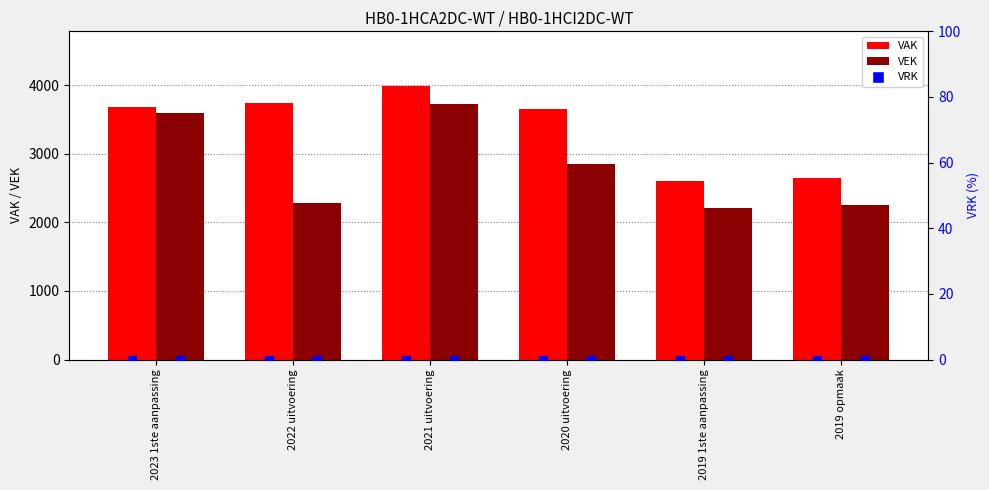

What is the total value across all series at 2019 opmaak?

4902